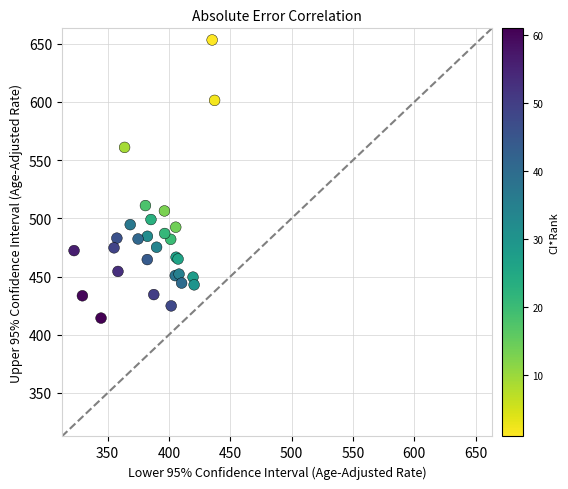

What Y value in the scatter plot is closest to 533?

511.0